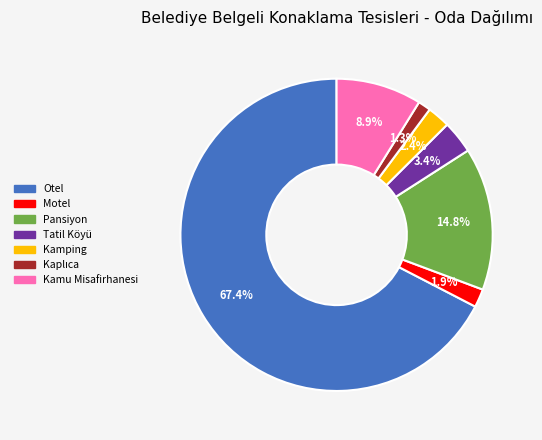

What is the majority slice?

Otel